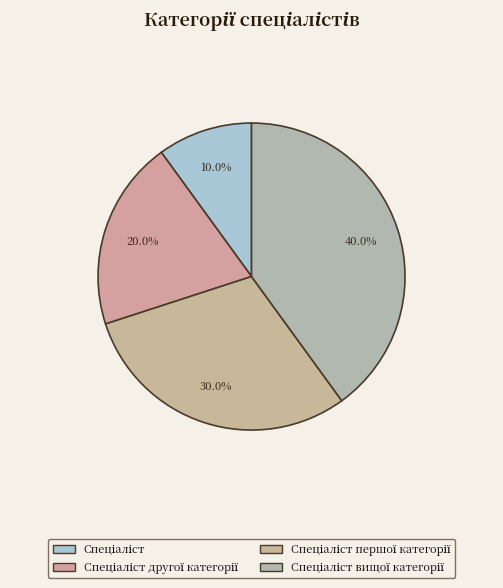

Rank the categories by value from highest to lowest.

Спеціаліст вищої категорії, Спеціаліст першої категорії, Спеціаліст другої категорії, Спеціаліст